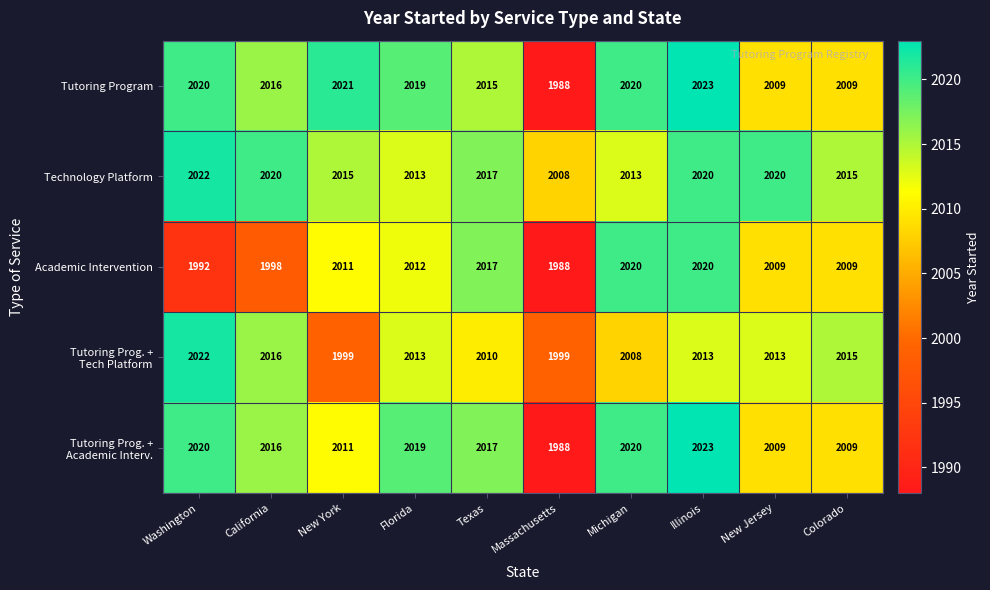

What is the difference between the highest and lowest values at Illinois?

10